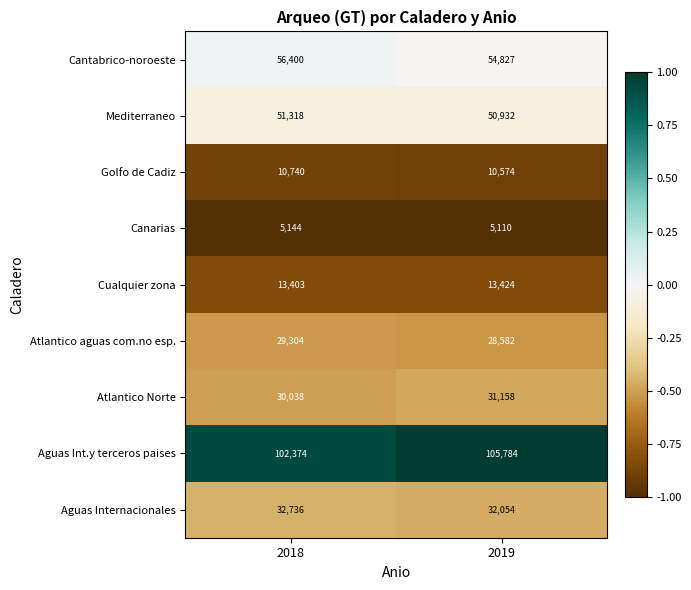

What is the maximum value shown in the chart?

105784